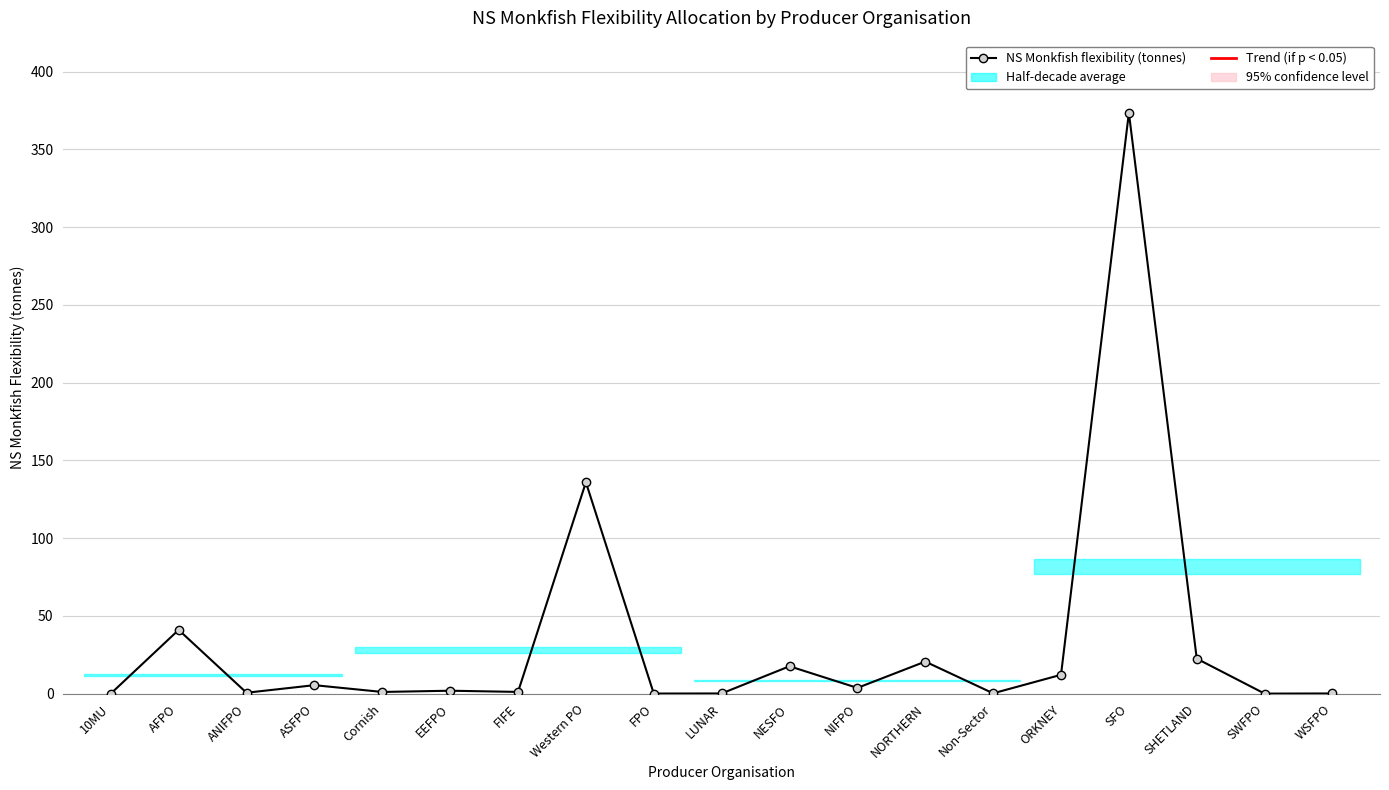

What is the label of the 2nd point from the right?

SWFPO